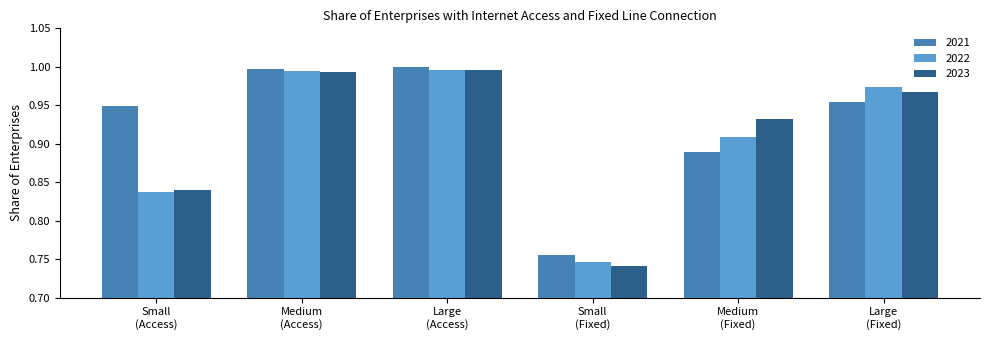

Is it true that 2023 equals 0.5 at Large
(Fixed)?

False